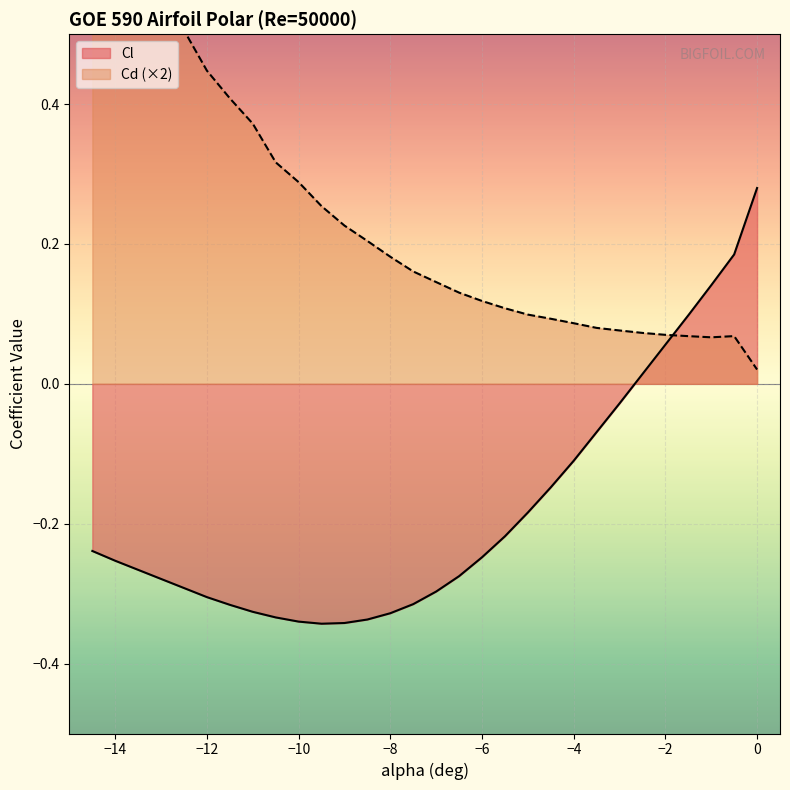

Where is the first local minimum for Cl?

-9.5